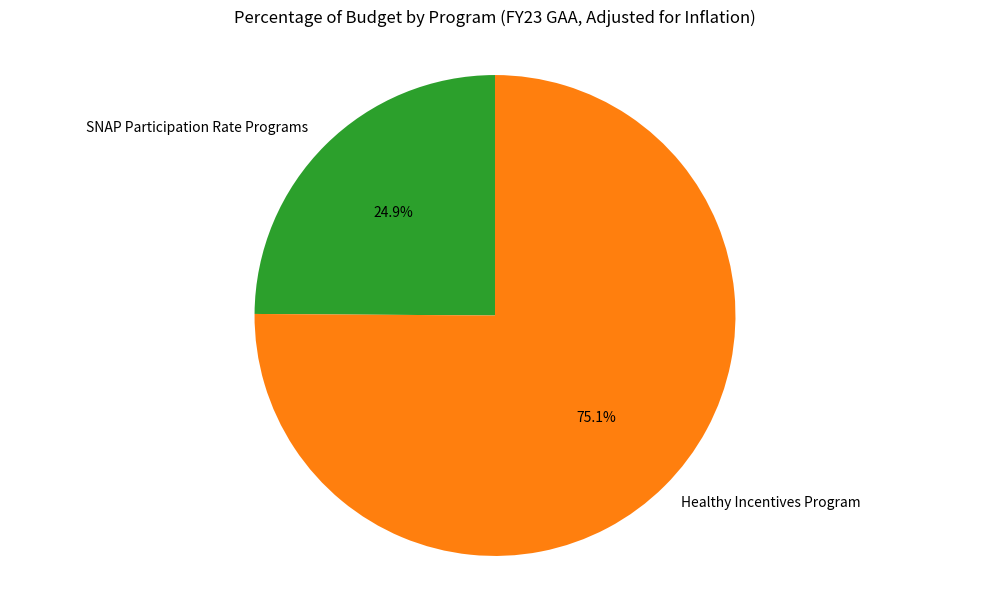

Between SNAP Participation Rate Programs and Healthy Incentives Program, which is larger?

Healthy Incentives Program